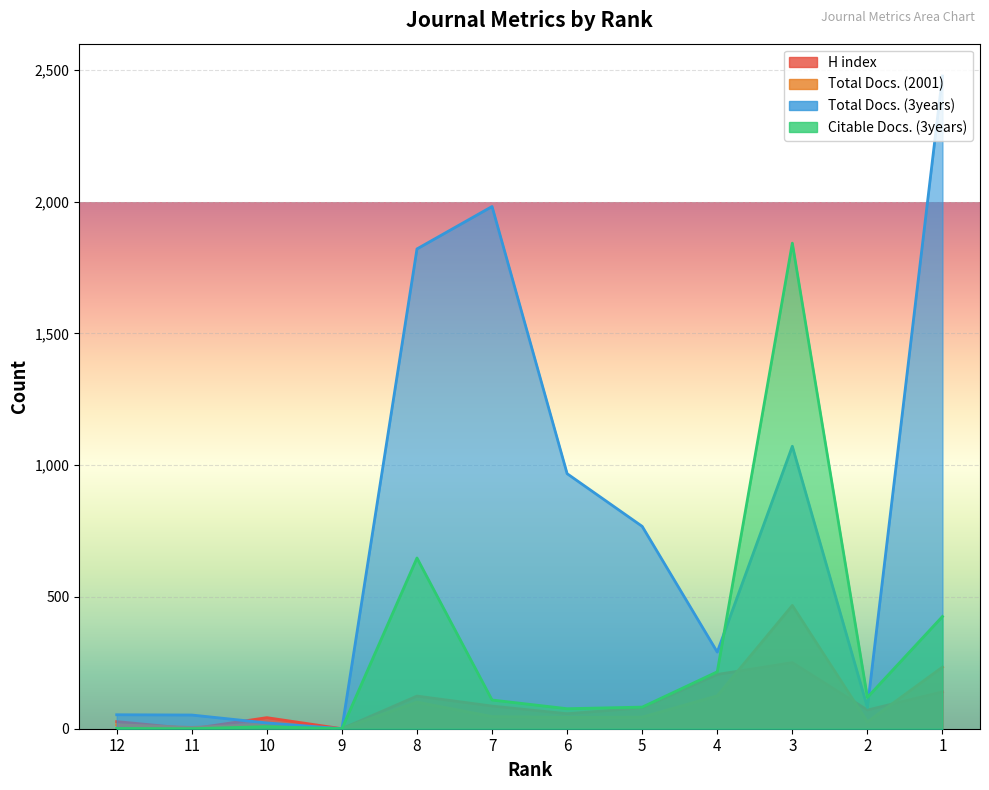

Is the value of Total Docs. (3years) at 3 greater than the value of Total Docs. (2001) at 7?

Yes